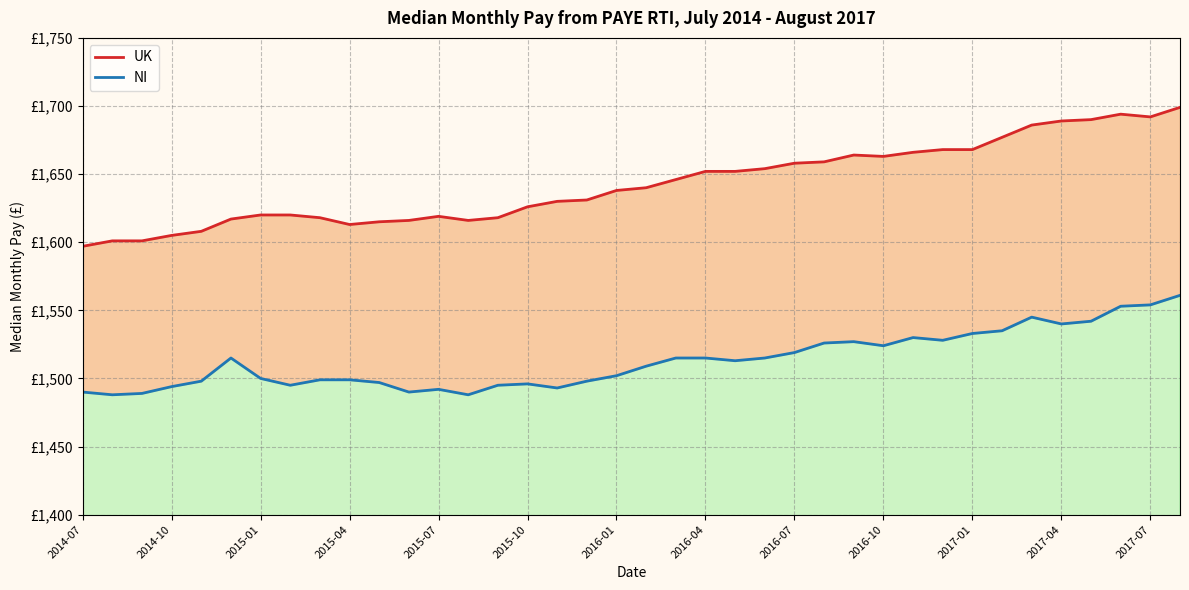

Rank the series at 2015-10 from highest to lowest value.

UK, NI